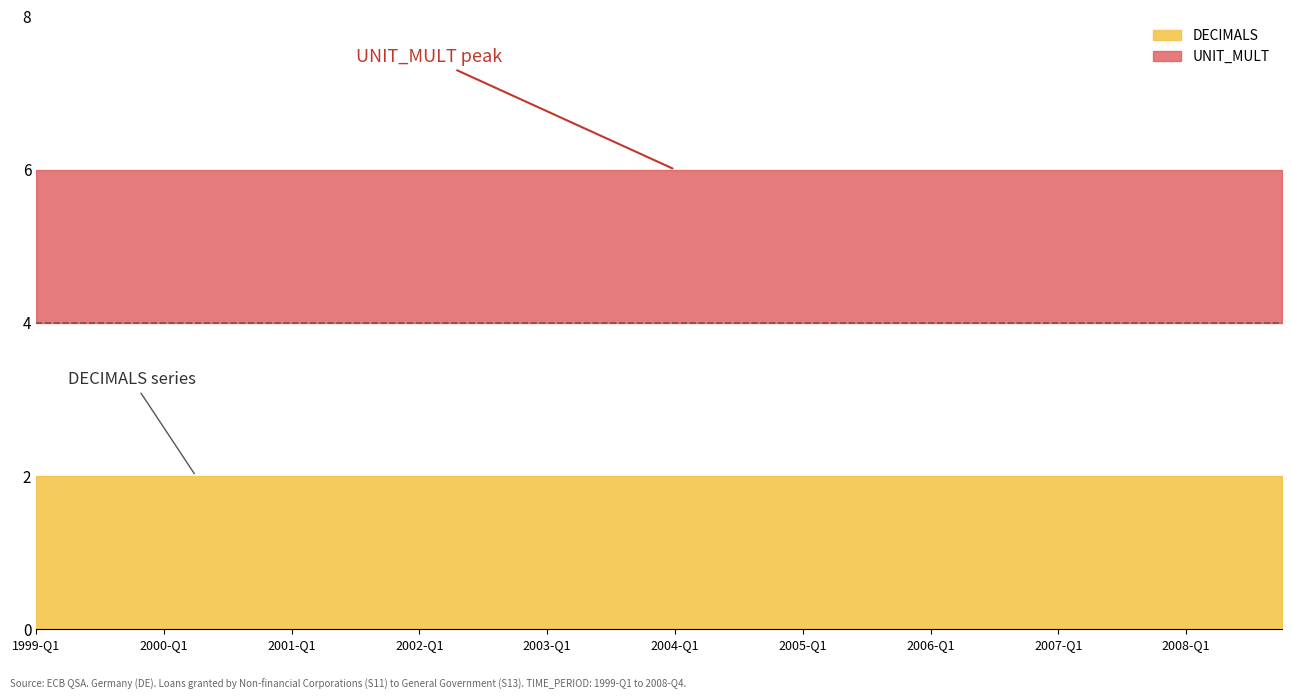

At how many categories does at least one series exceed 2?

40